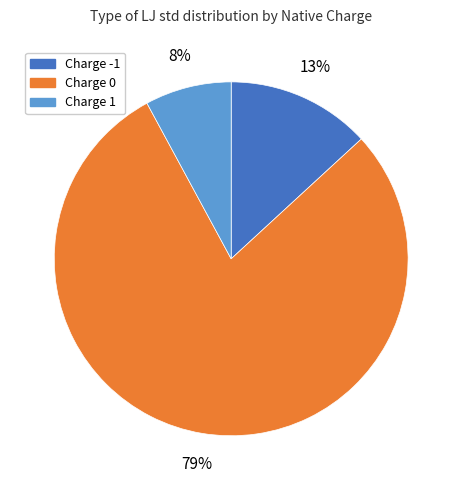

To the nearest percent, what is the difference between the largest and smallest slice percentages?

71%